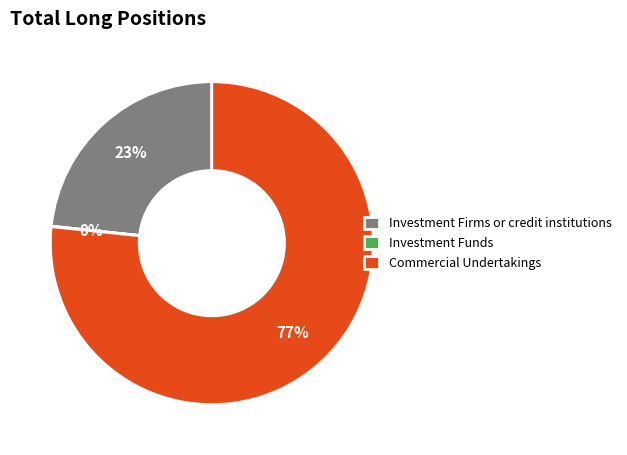

What percentage is the Investment Firms or credit institutions slice, to the nearest percent?

23%